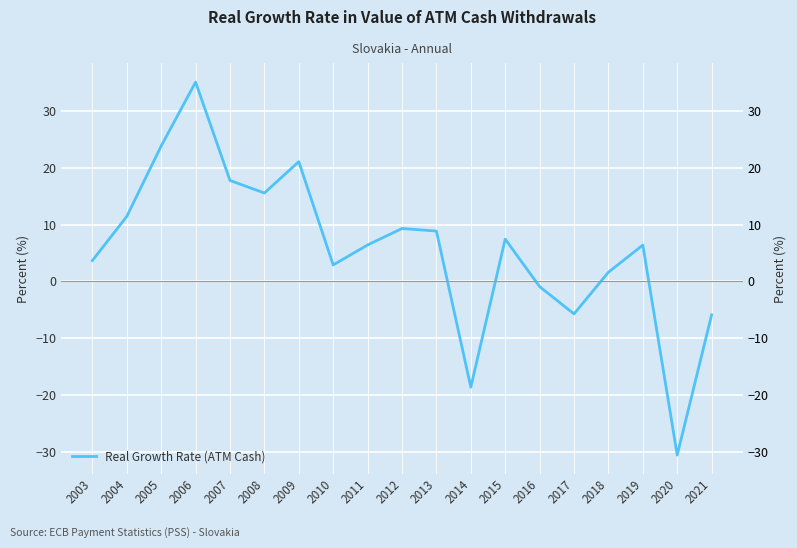

The value at 2017 is -2.7. True or false?

False